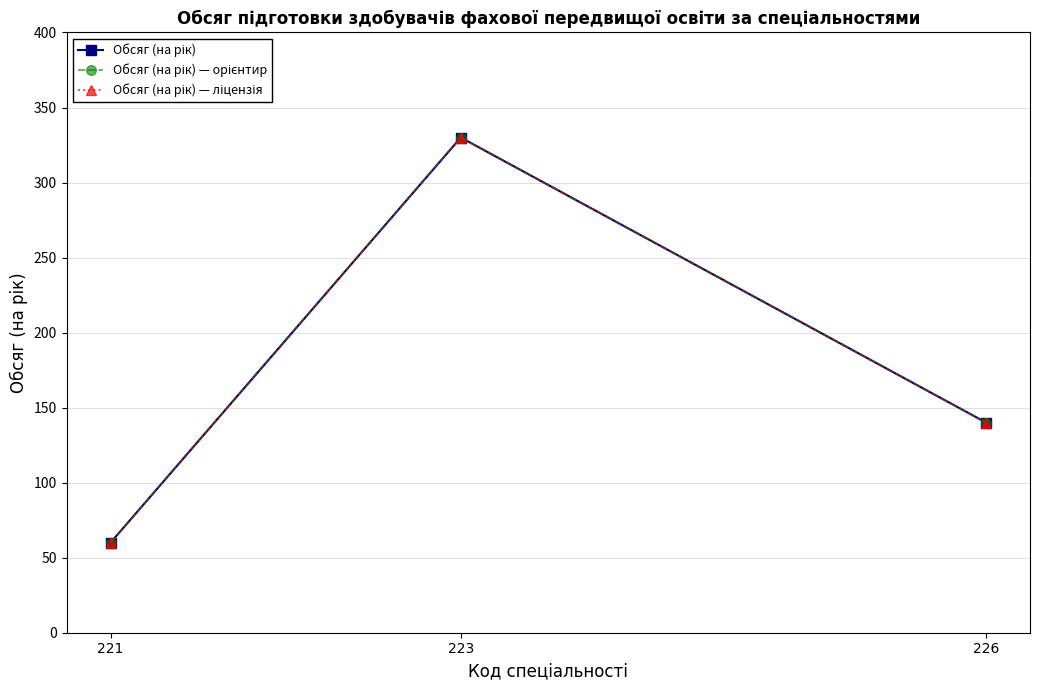

Between 223 and 221, which is larger?

223